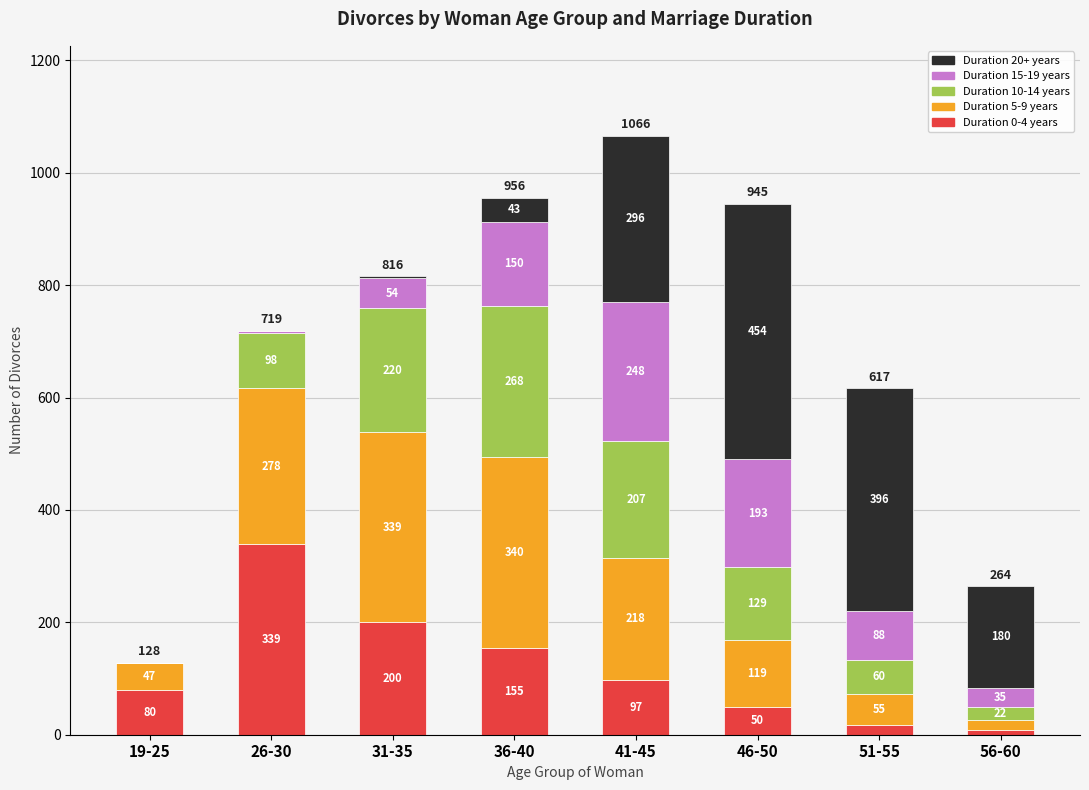

Reading left to right, what are the values for Duration 0-4 years?

19-25=80	26-30=339	31-35=200	36-40=155	41-45=97	46-50=50	51-55=18	56-60=8